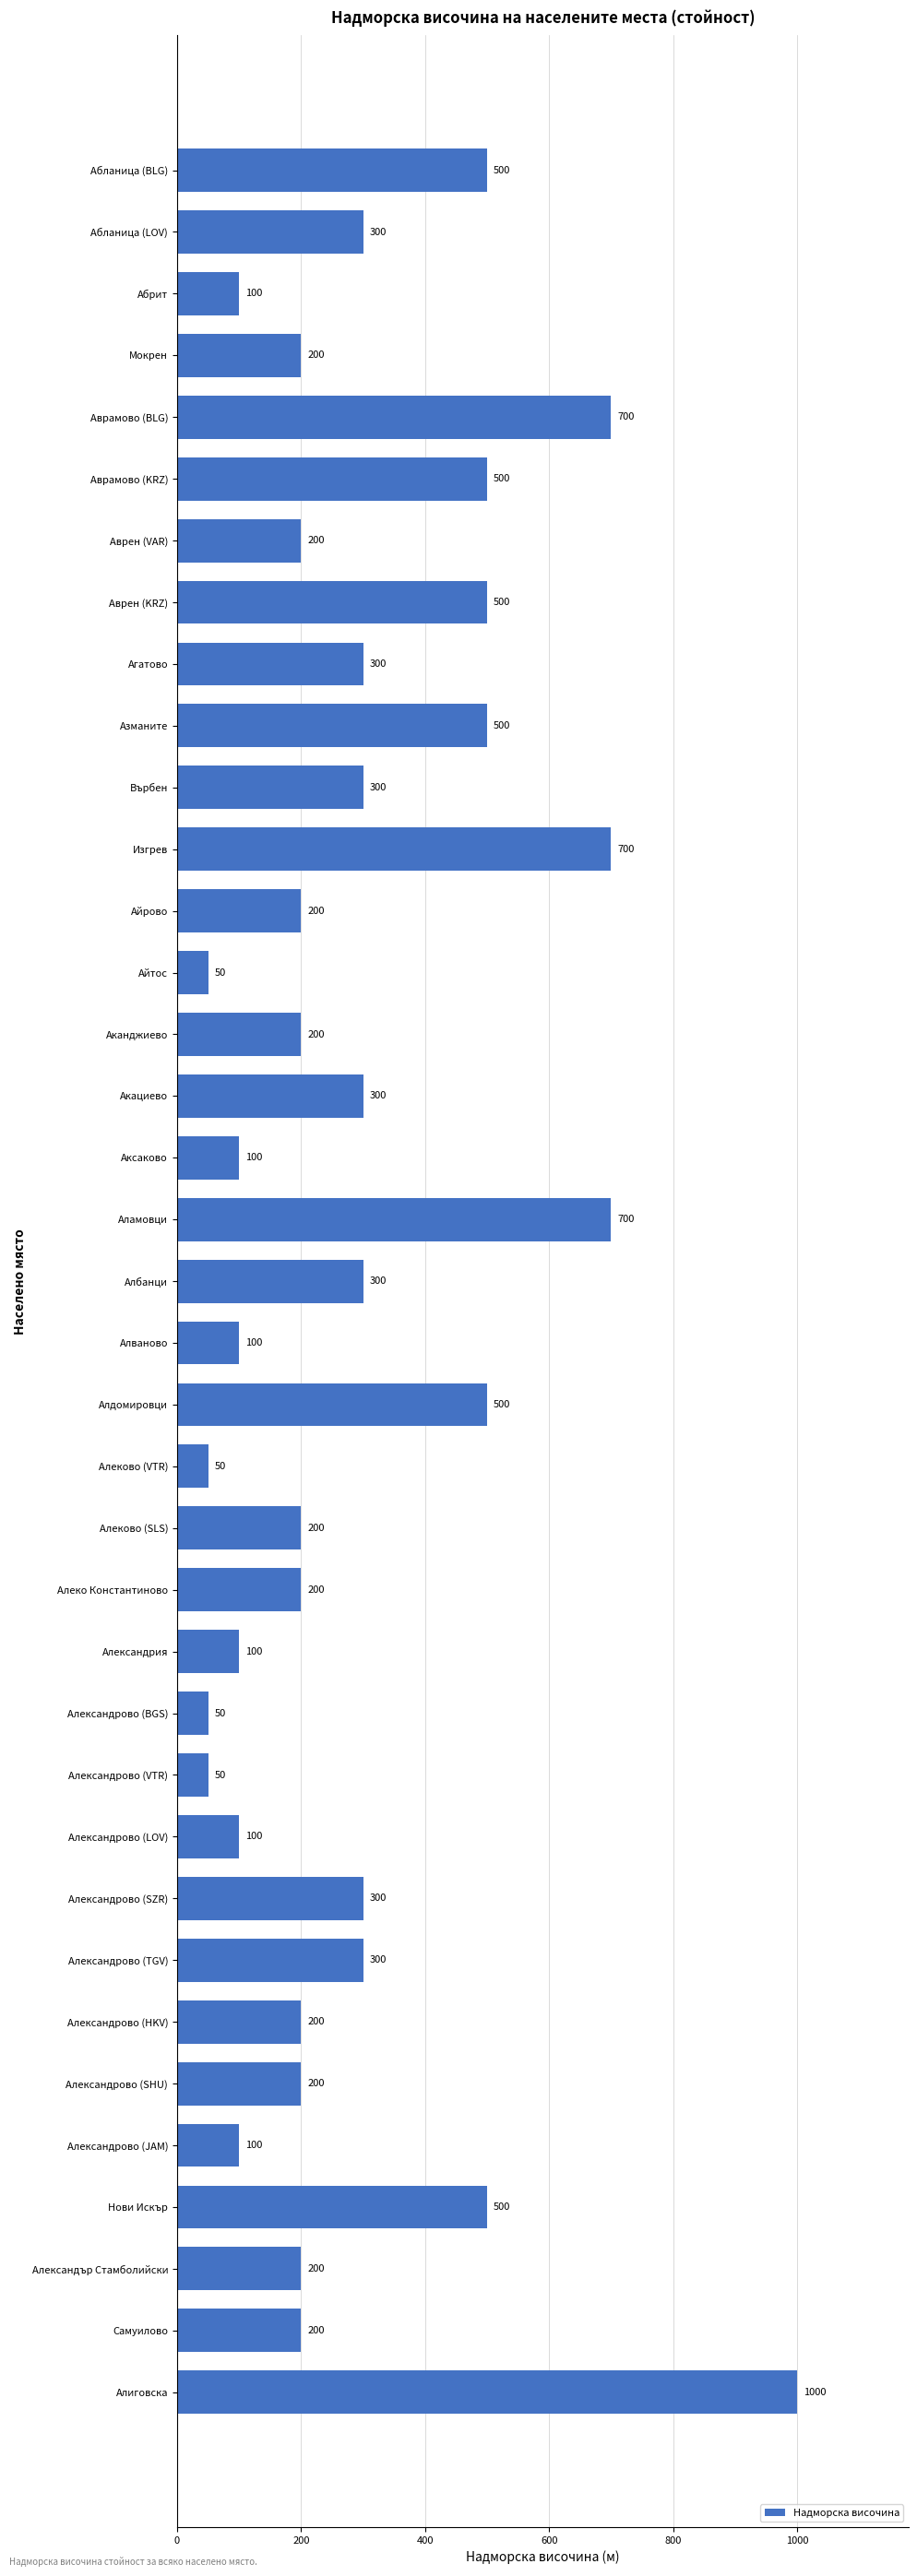

What is the sum of the values at Александрово (LOV) and Аврен (VAR)?

300